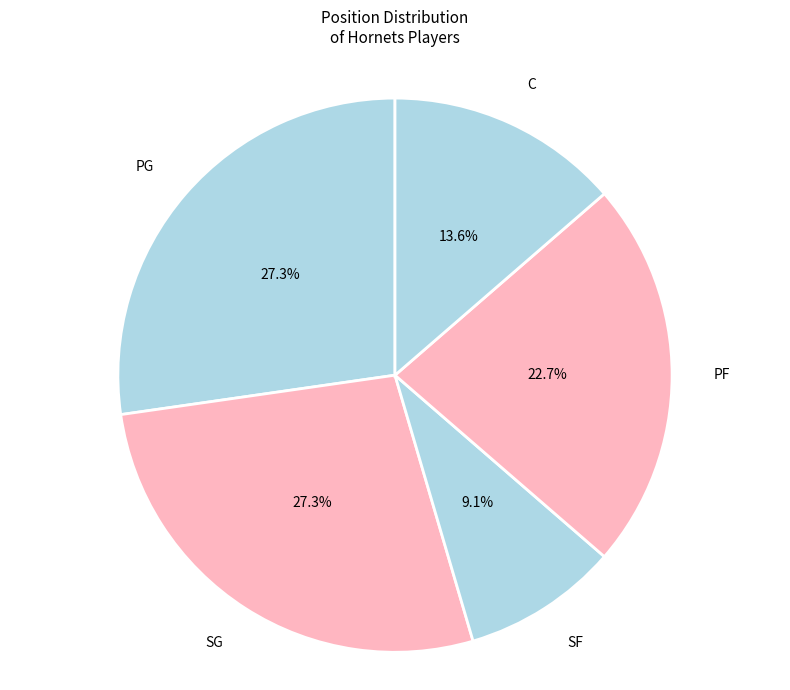

How many segments does this pie chart have?

5